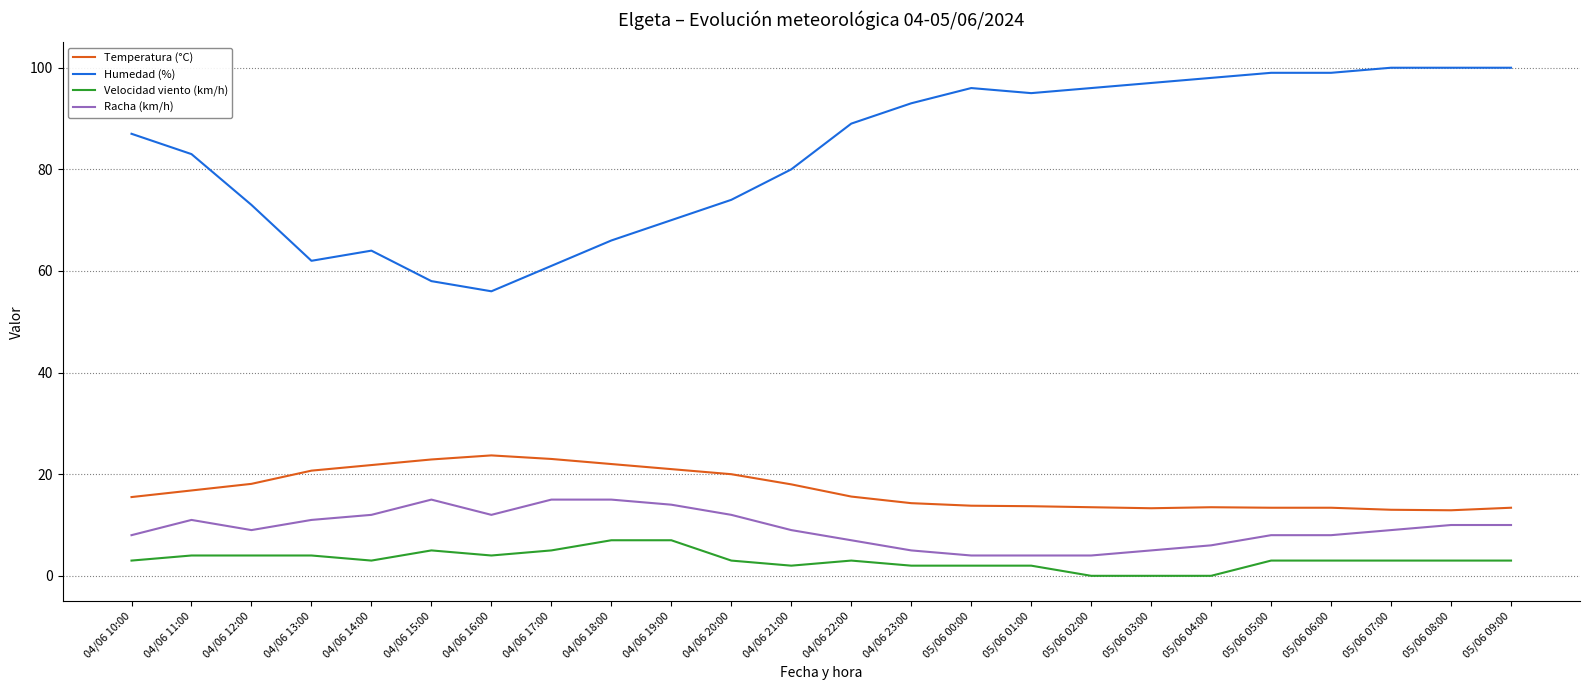

Read the Racha (km/h) value at 05/06 02:00.

4.0